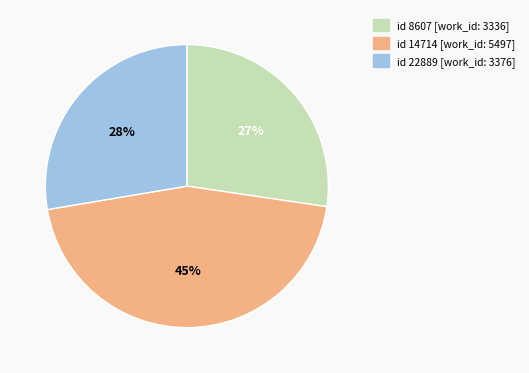

To the nearest percent, what is the difference between the largest and smallest slice percentages?

18%